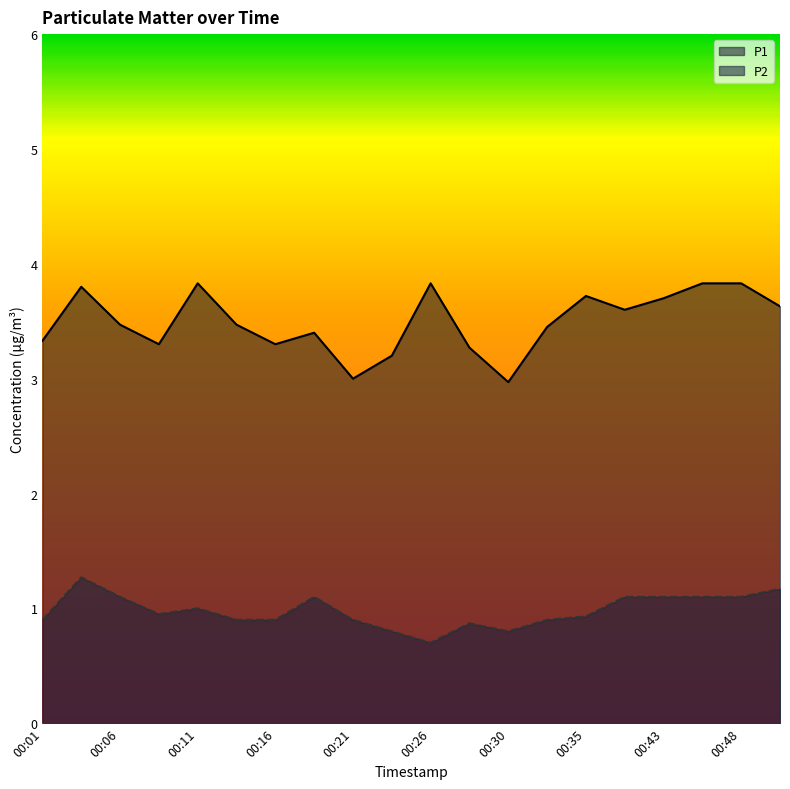

What is the difference between the highest and lowest values at 00:11?

2.8